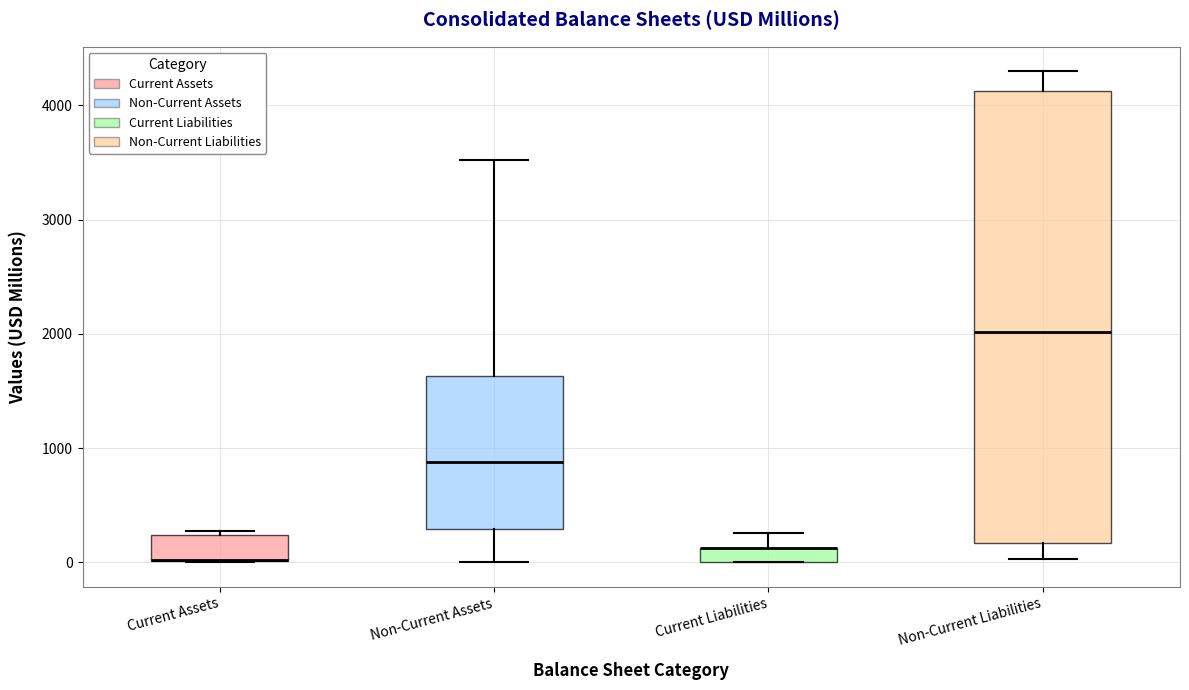

Comparing the boxes themselves (not the whiskers), which one is the tallest?

Non-Current Liabilities